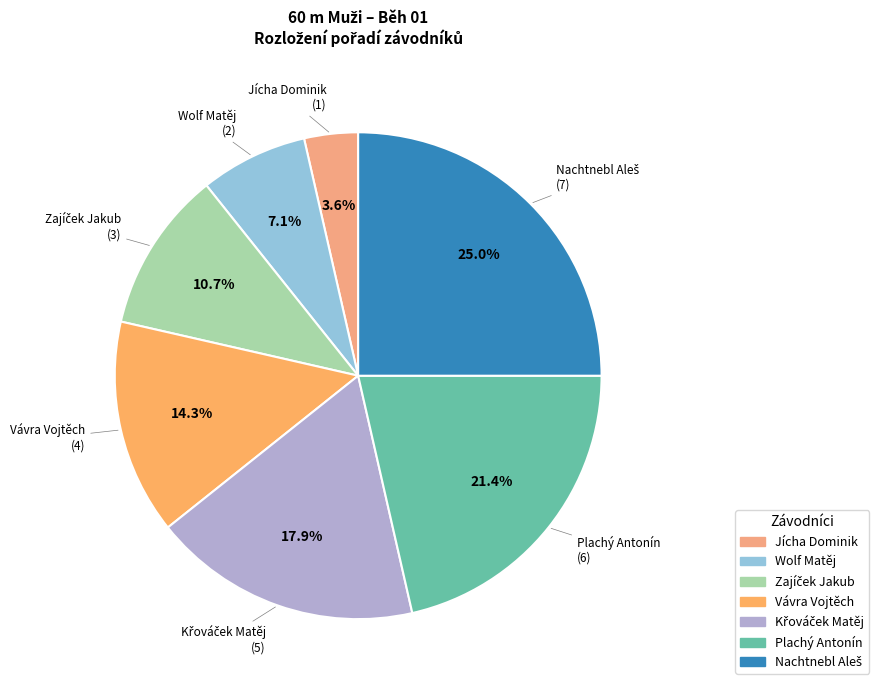

Which has a higher value, Jícha Dominik or Wolf Matěj?

Wolf Matěj